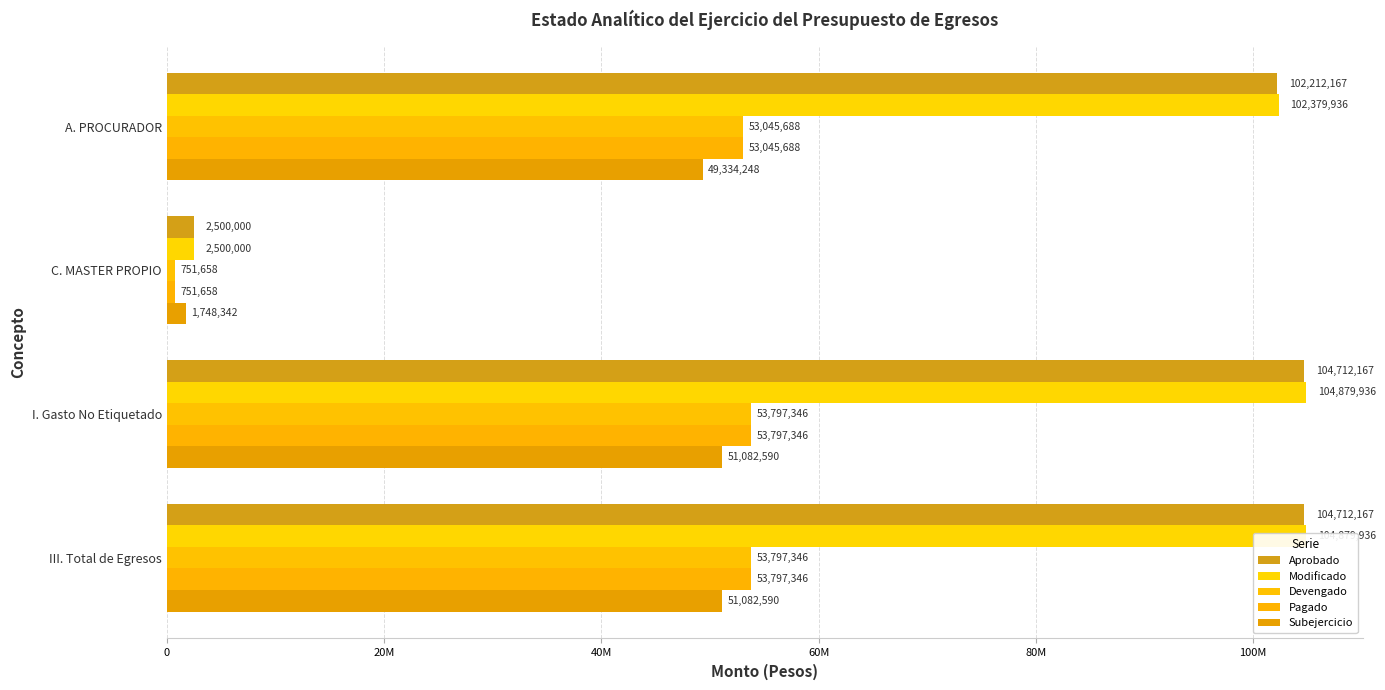

What are all the series names shown in the legend?

Aprobado, Modificado, Devengado, Pagado, Subejercicio